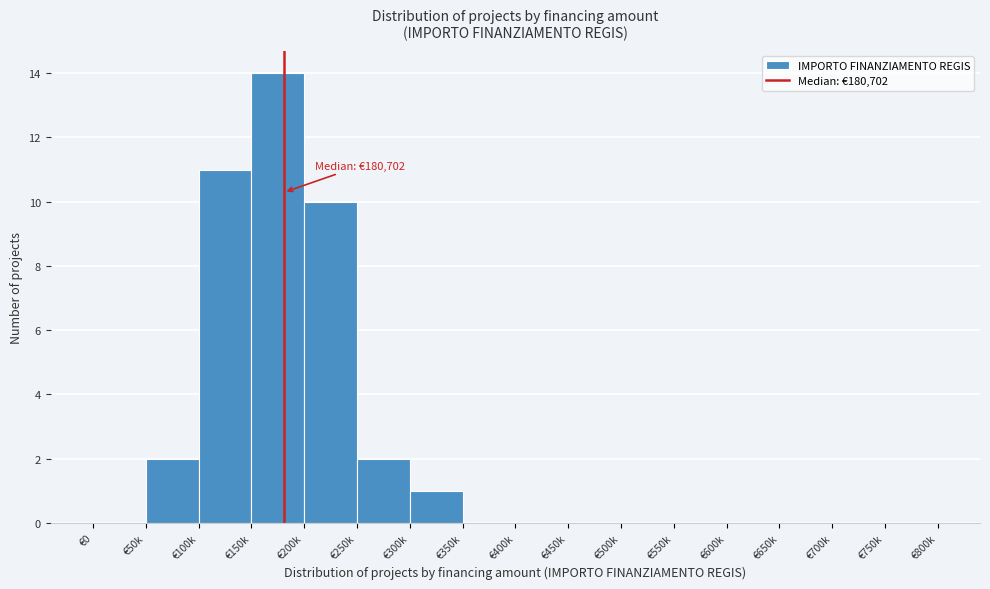

Reading left to right, extract all data points from this chart.

€0=0	€50k=2	€100k=11	€150k=14	€200k=10	€250k=2	€300k=1	€350k=0	€400k=0	€450k=0	€500k=0	€550k=0	€600k=0	€650k=0	€700k=0	€750k=0